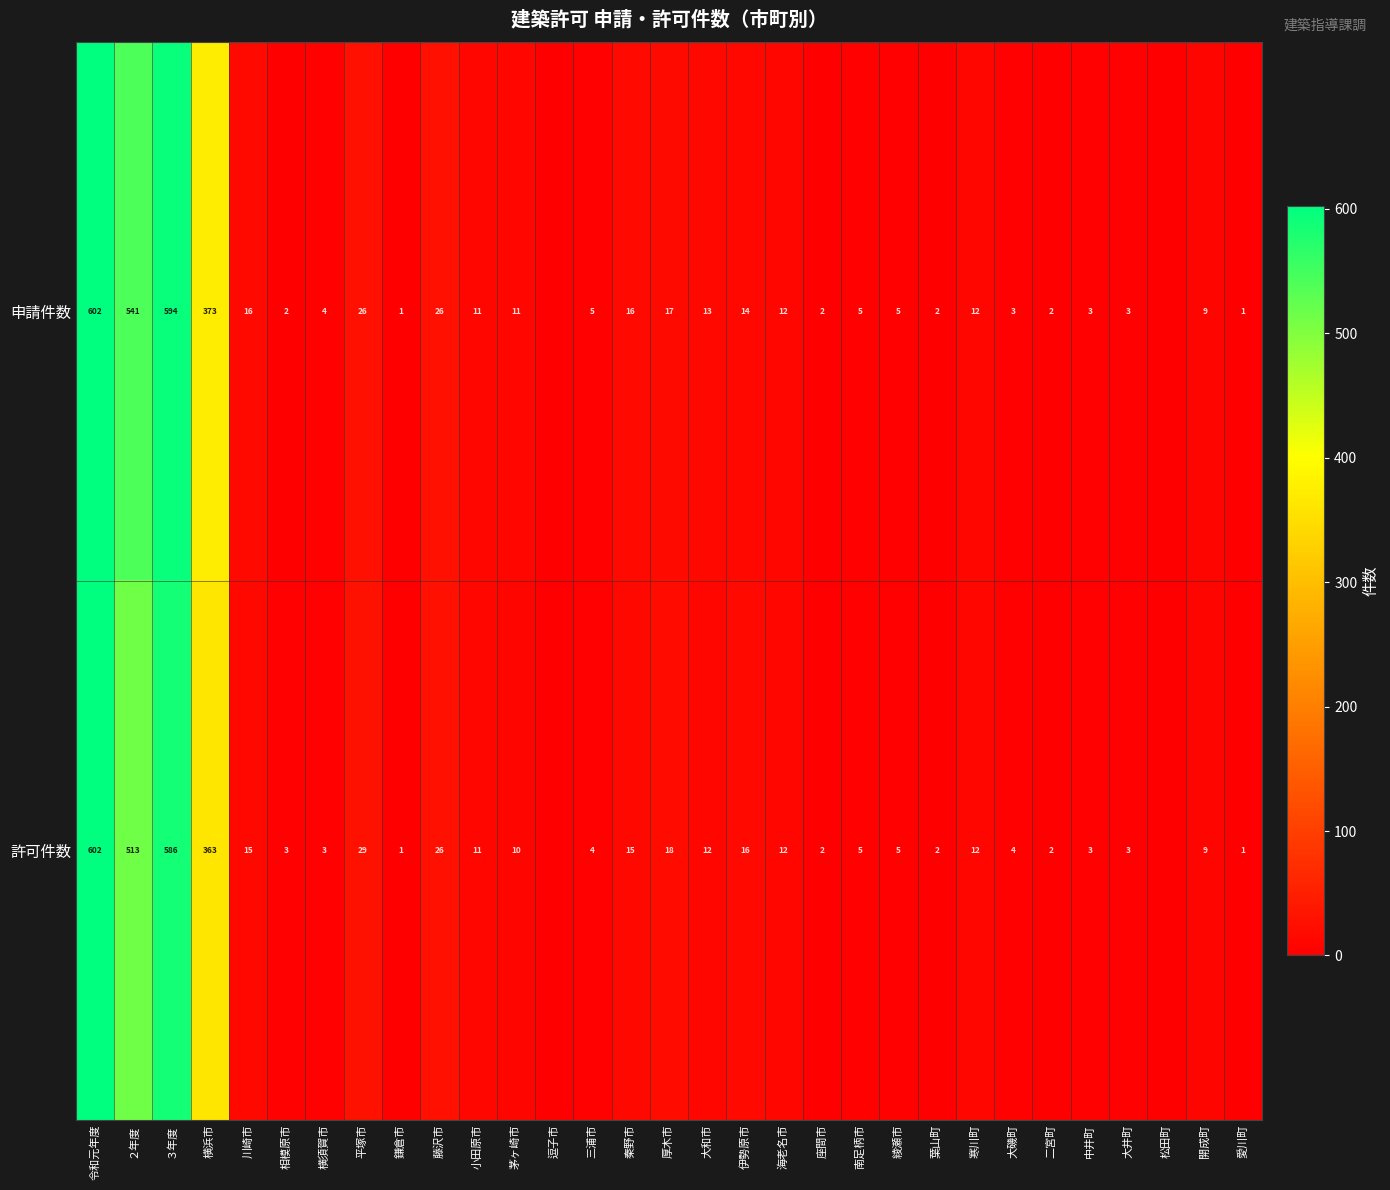

The value of 申請件数 at 厚木市 is 17. True or false?

True